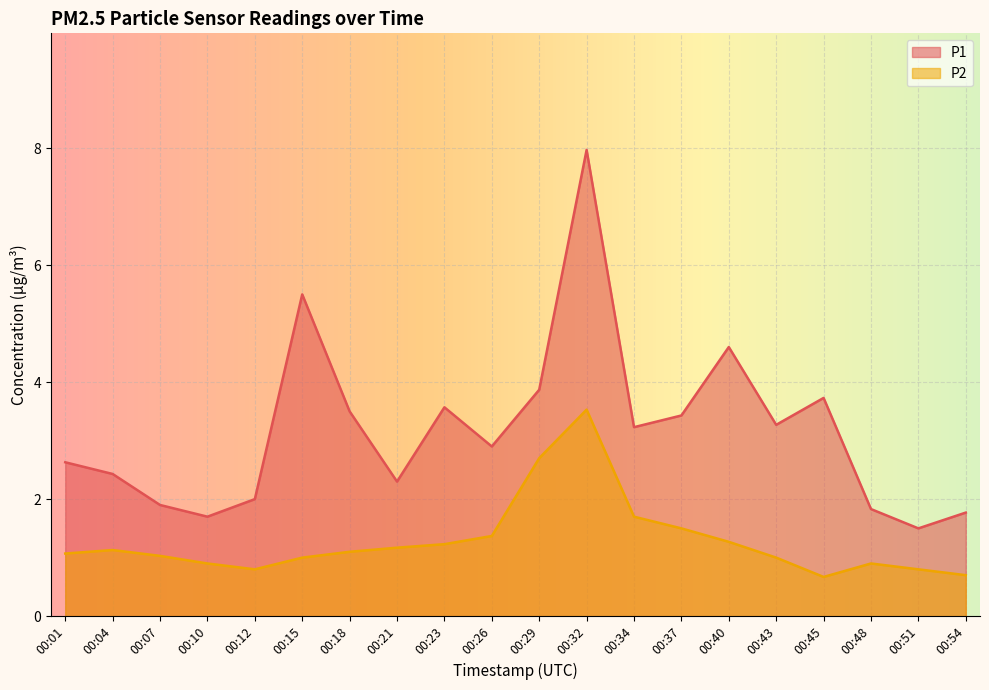

What is the average value of the P2 series?

1.3